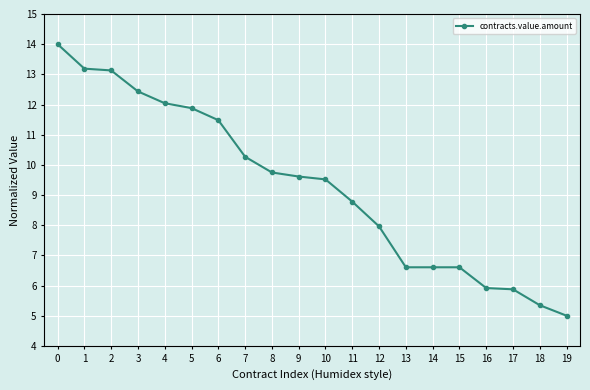

At which label is the value closest to 9?

11